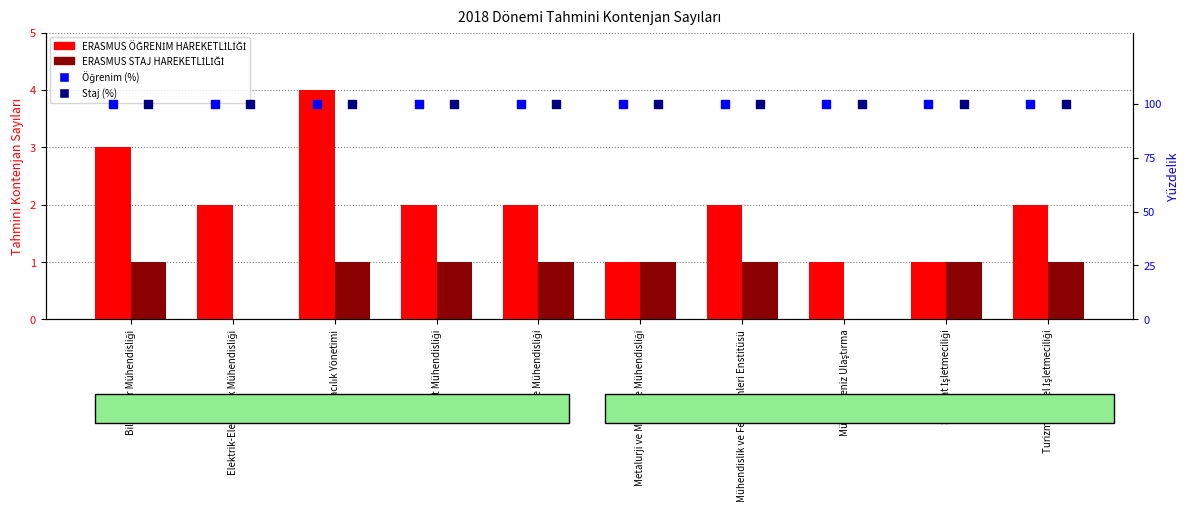

Which series has the widest spread of Y values?

ERASMUS ÖĞRENİM HAREKETLİLİĞİ